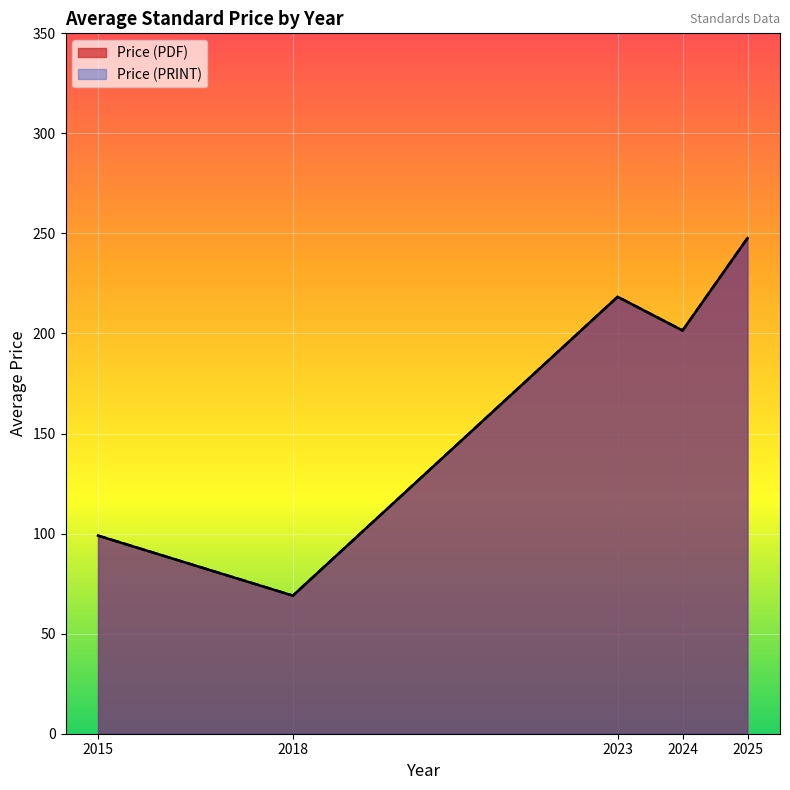

At which category is the sum across all series the highest?

2025